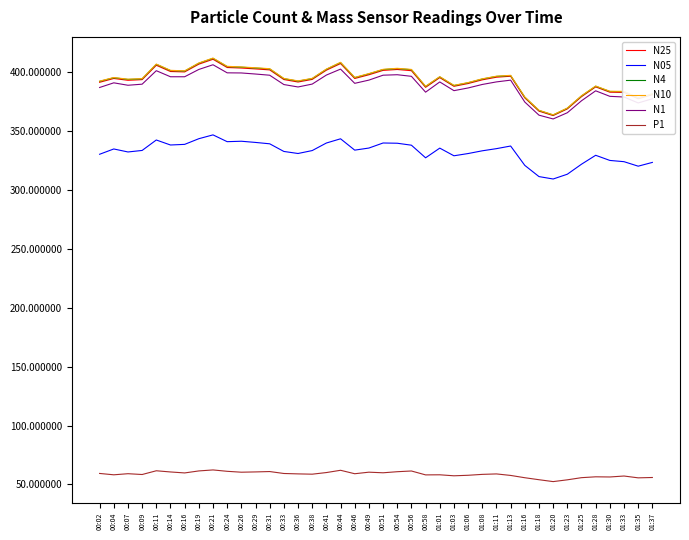

What are all the series names shown in the legend?

N25, N05, N4, N10, N1, P1